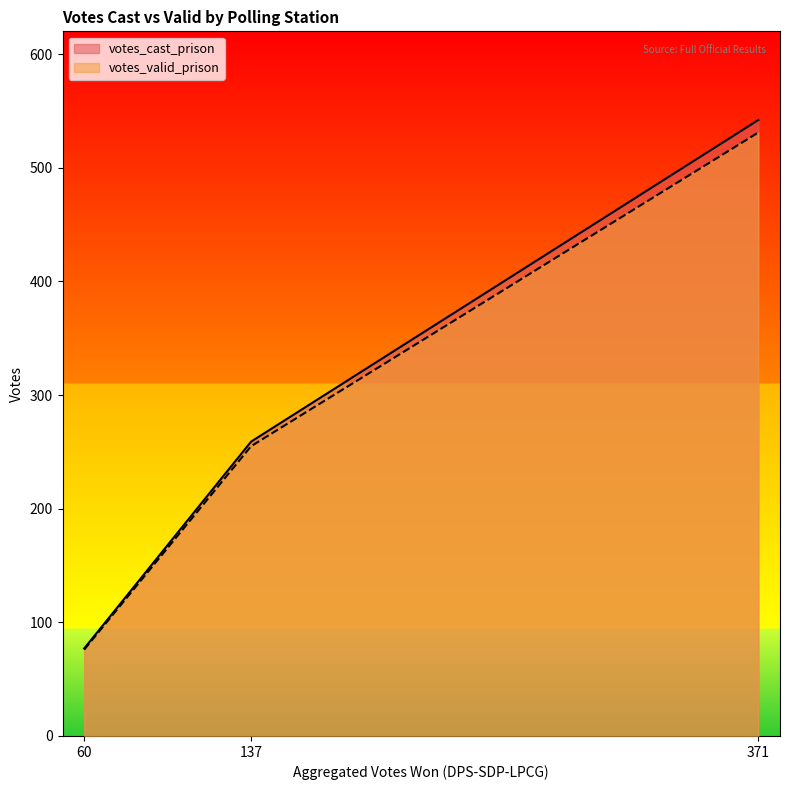

List the series in order of their overall mean, lowest first.

votes_valid_prison, votes_cast_prison